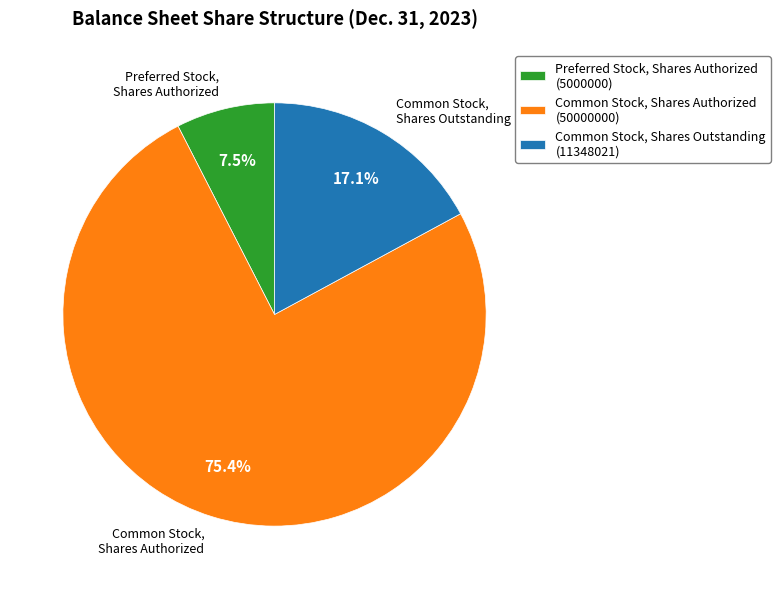

Between Common Stock, Shares Authorized (50000000) and Common Stock, Shares Outstanding (11348021), which is larger?

Common Stock, Shares Authorized (50000000)